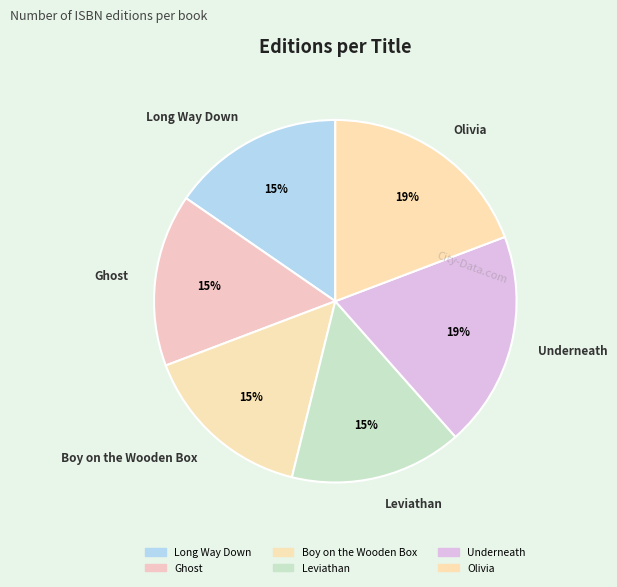

To the nearest percent, what portion does Olivia represent?

19%